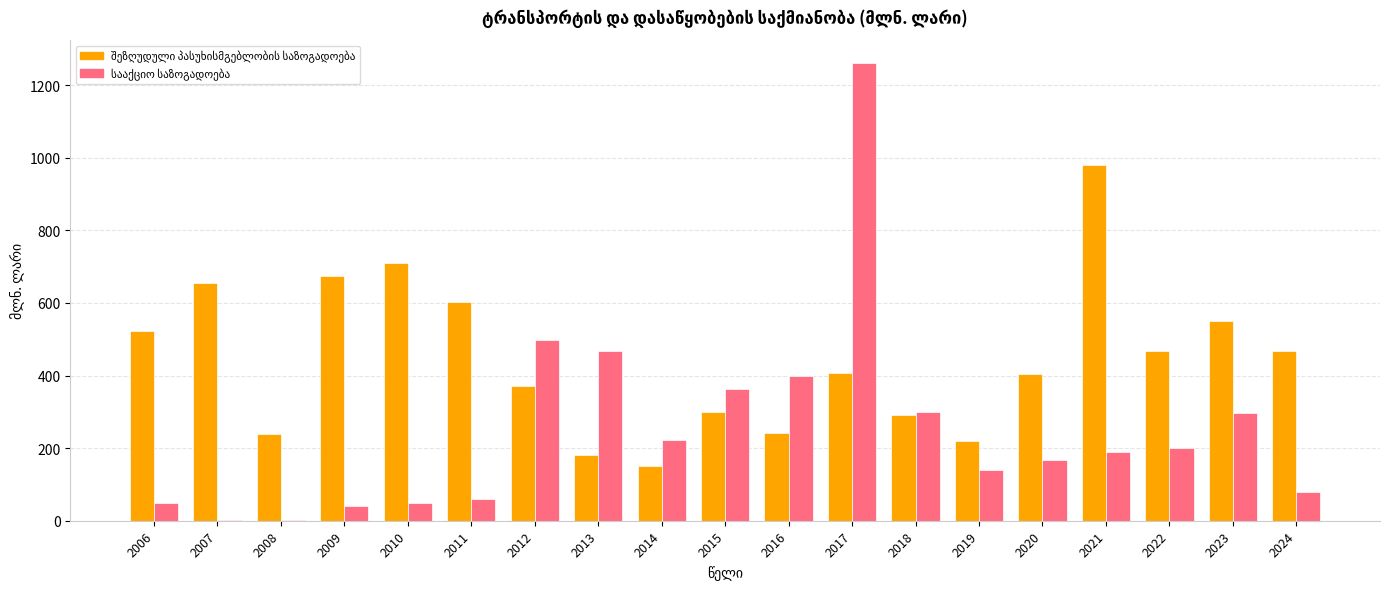

Which label corresponds to the largest value in the chart?

2017